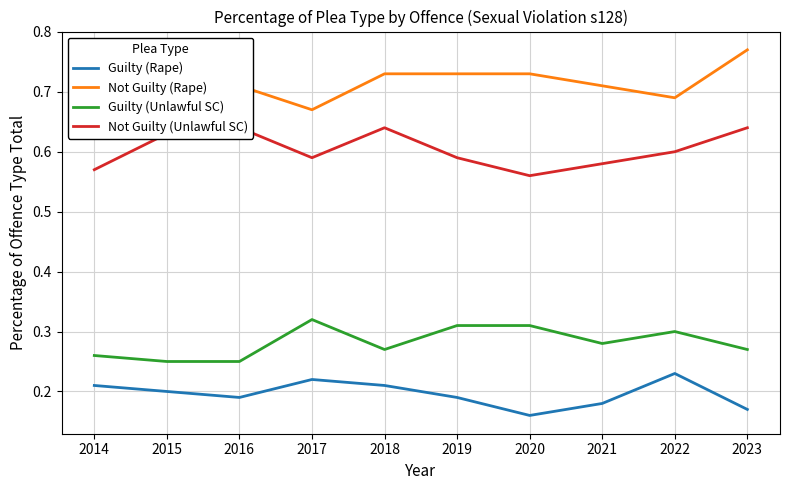

True or false: Not Guilty (Unlawful SC) and Guilty (Unlawful SC) cross at least once.

False